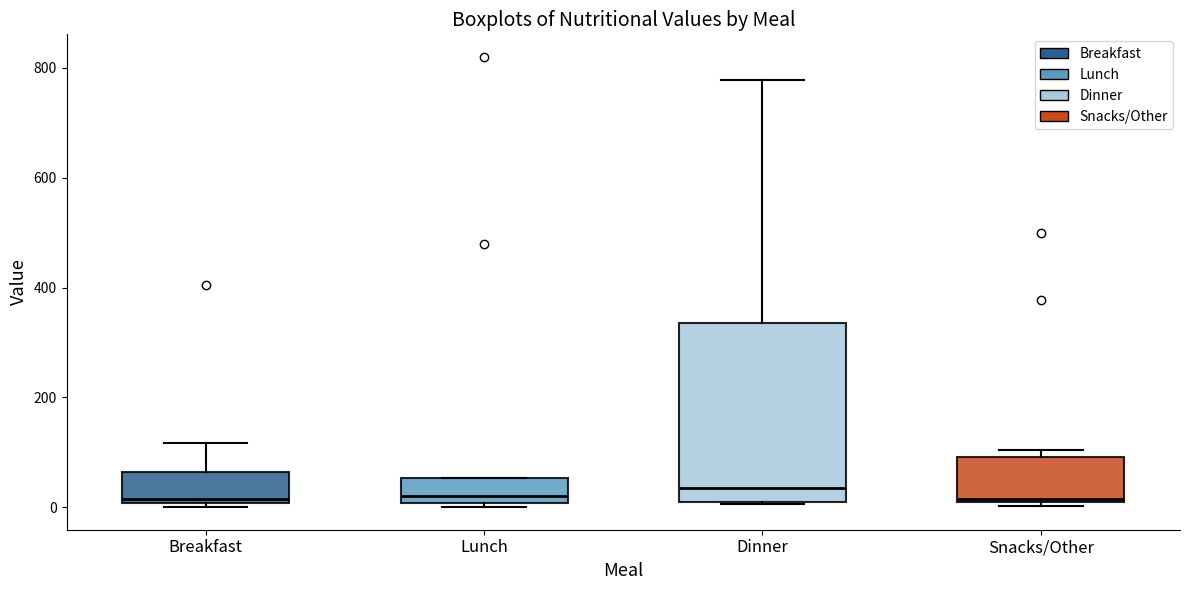

Reading left to right, transcribe this box plot: for each box, give where its median line is, the range the box spans, and where its two whiskers end, as read against the y-axis. The values are not printed on the chart, so give them approximately, as read against the axis.

Breakfast: median 20, box 0 to 60, whiskers 0 (just below the box's lower edge) to 120
Lunch: median 20, box 0 to 60, whiskers 0 (just below the box's lower edge) to 60
Dinner: median 40, box 0 to 340, whiskers 0 to 780
Snacks/Other: median 20, box 0 to 100, whiskers 0 (just below the box's lower edge) to 100 (just above the box's upper edge)